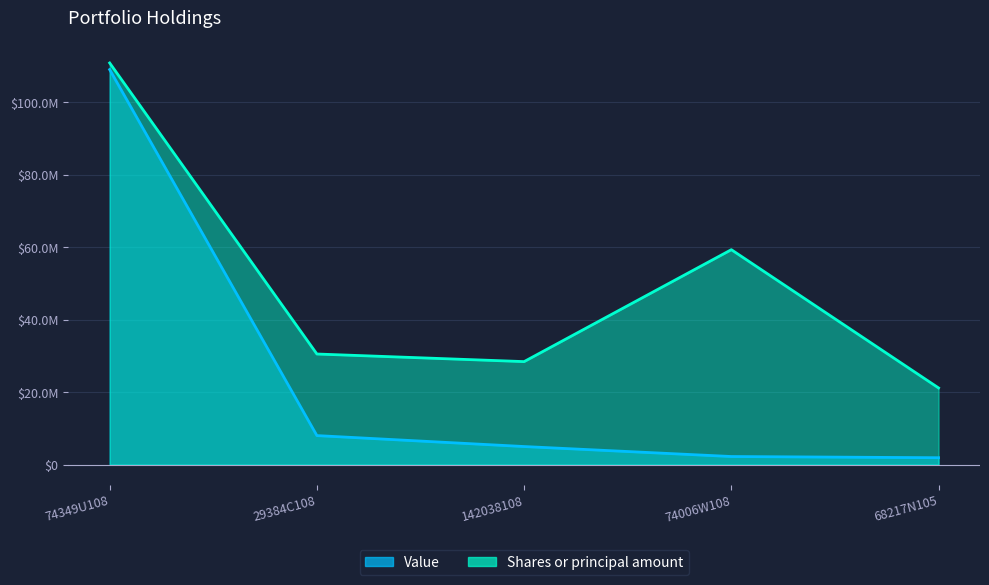

How many series are shown in this chart?

2